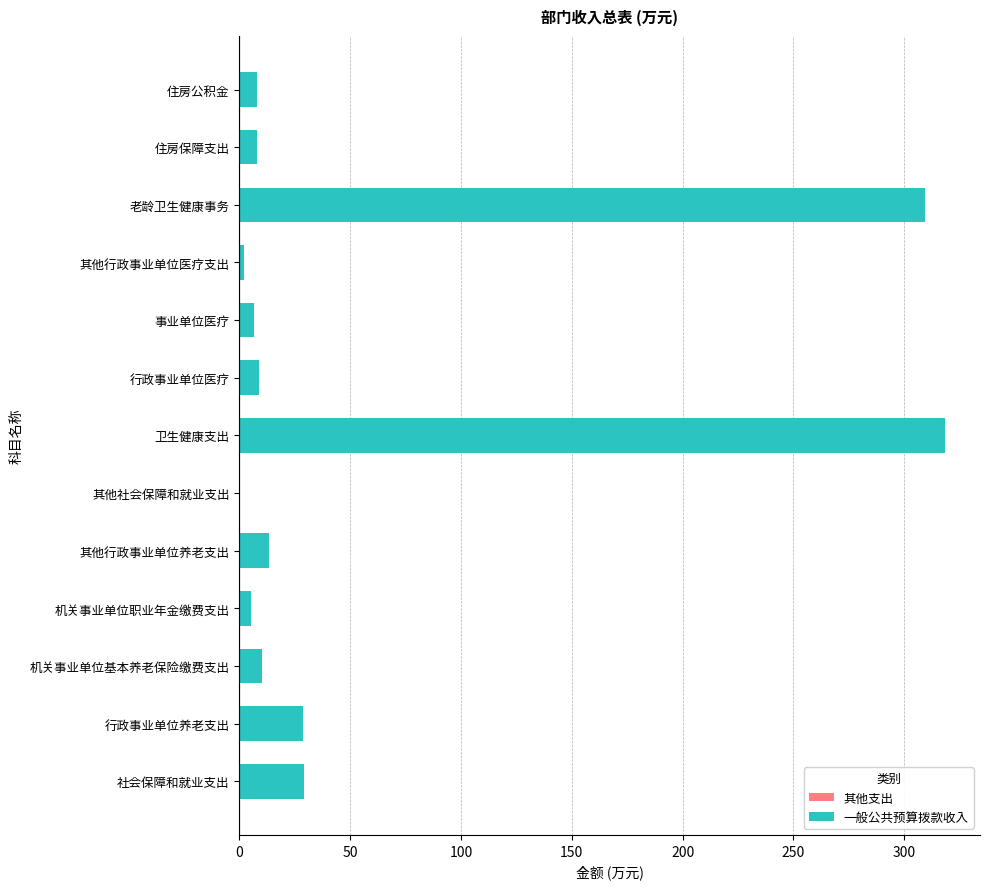

How many distinct data groups are displayed?

1